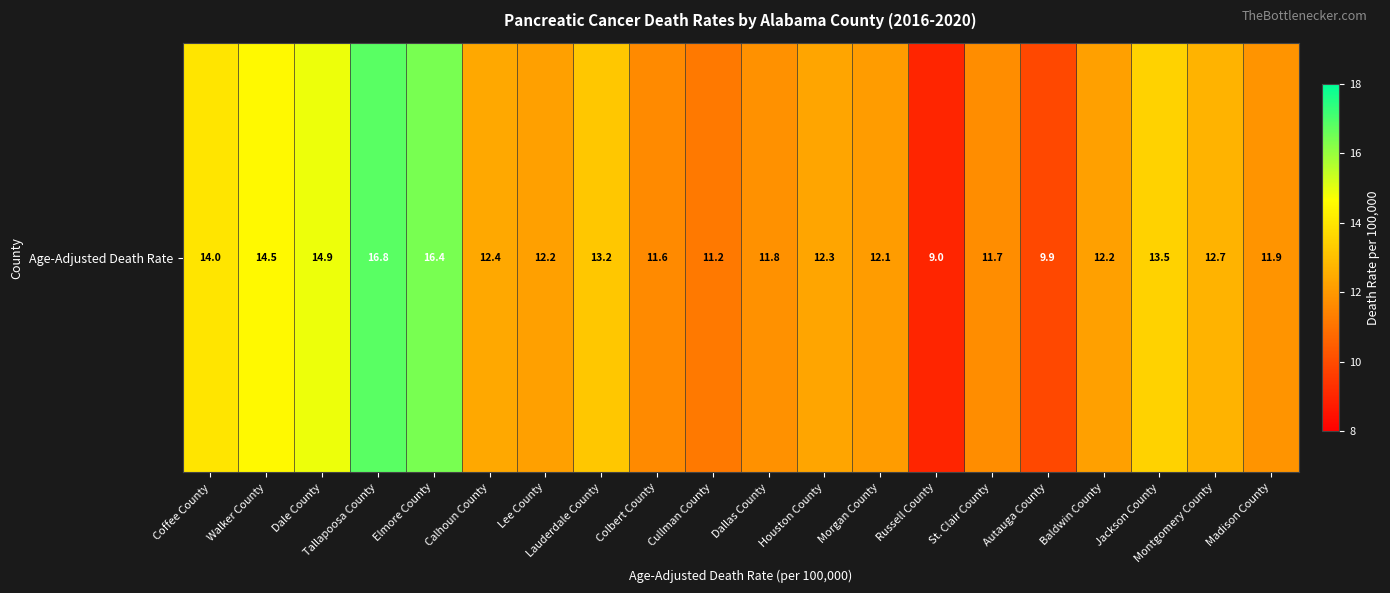

At which label is the value closest to 12?

Morgan County